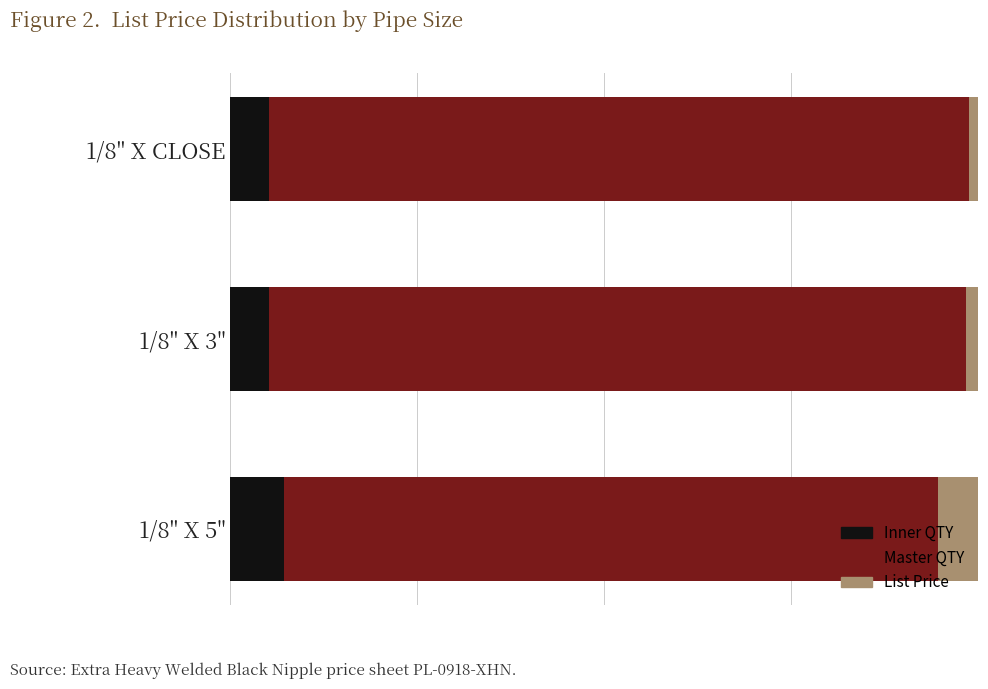

List the labels in order of Master QTY value, smallest first.

2, 1, 0